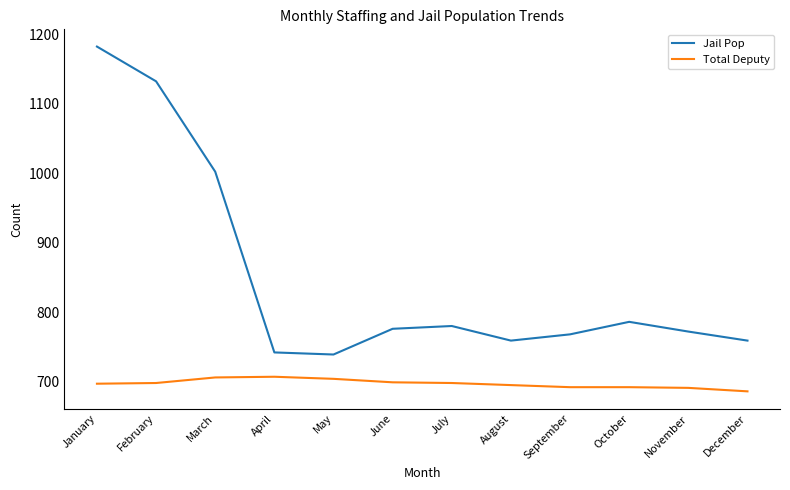

What is the maximum value shown in the chart?

1182